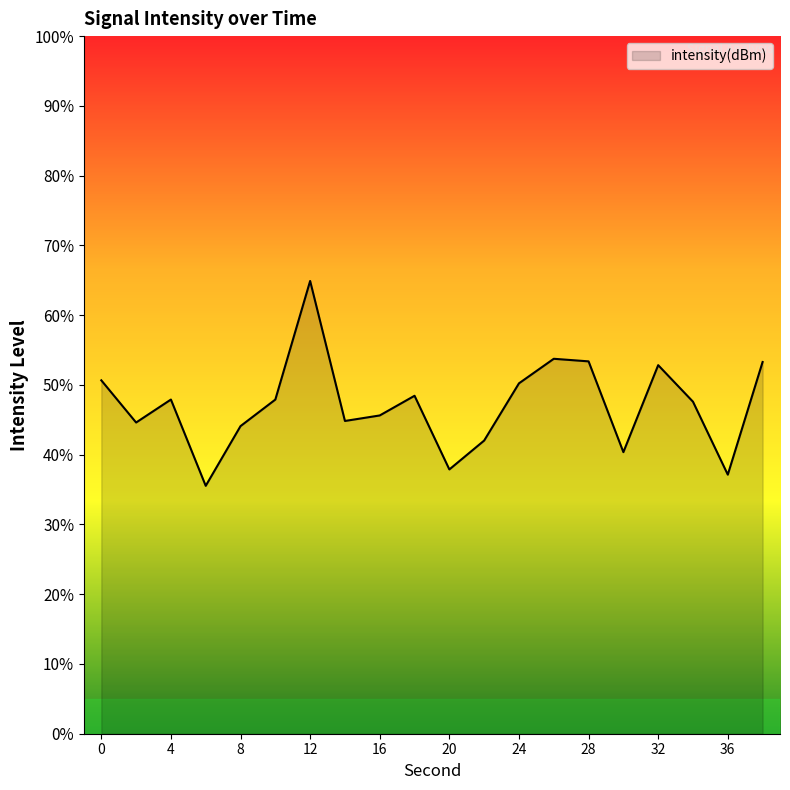

What is the difference between the maximum and minimum values?

29.4